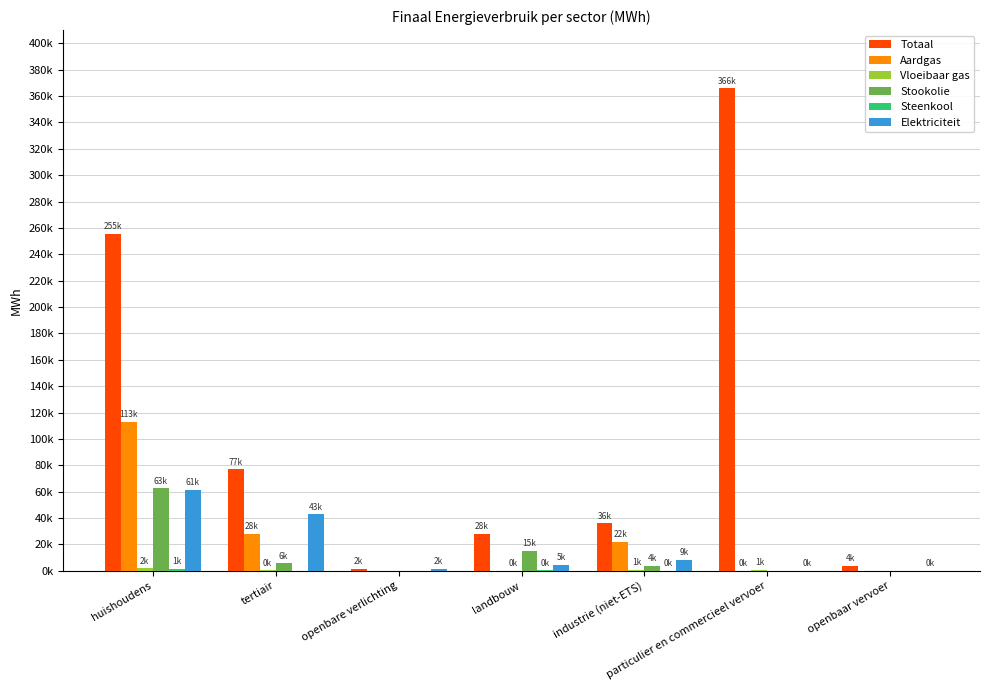

Does the chart contain stacked bars?

No